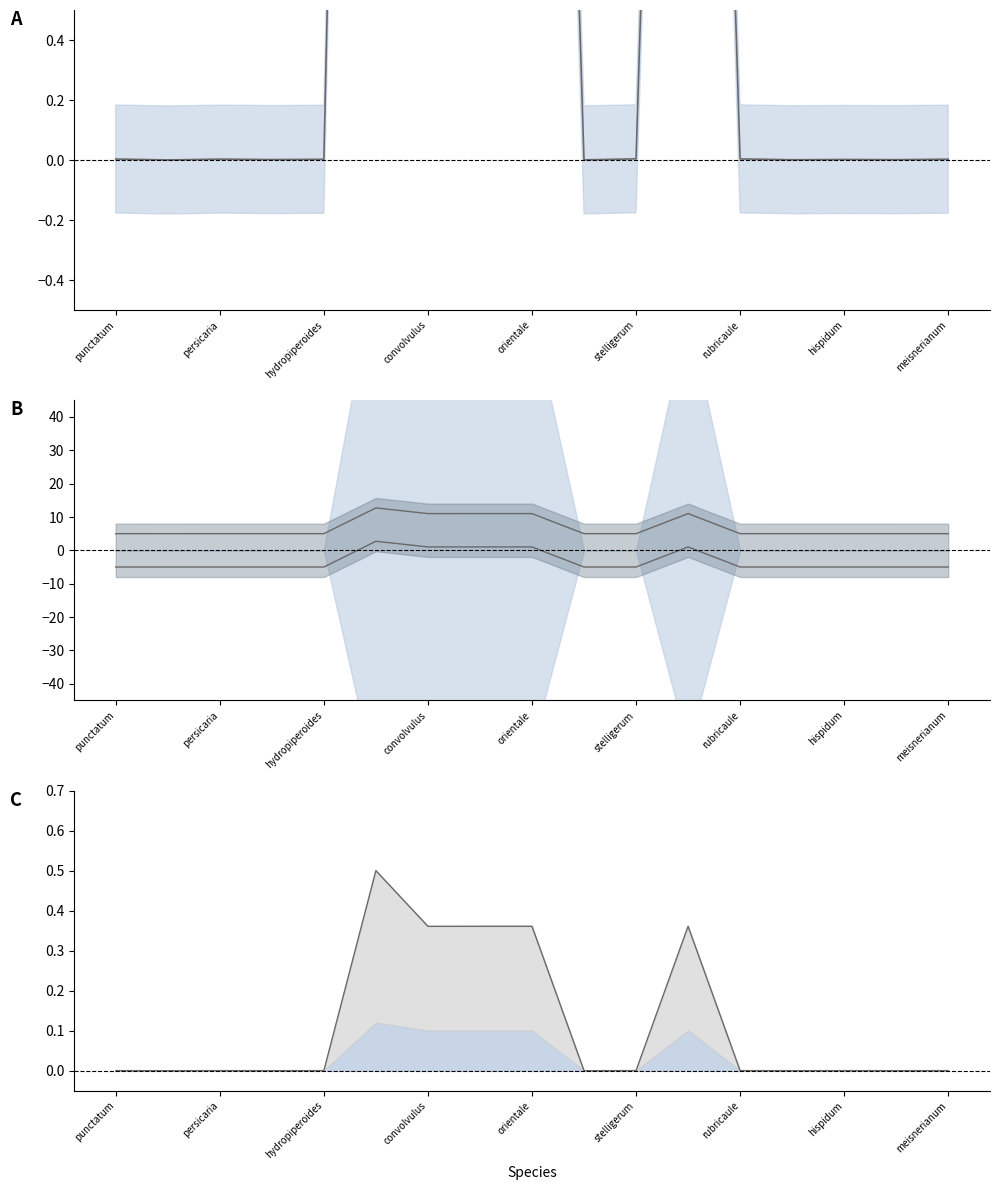

What is the value of the envelope point at the 9th from the left?

0.4